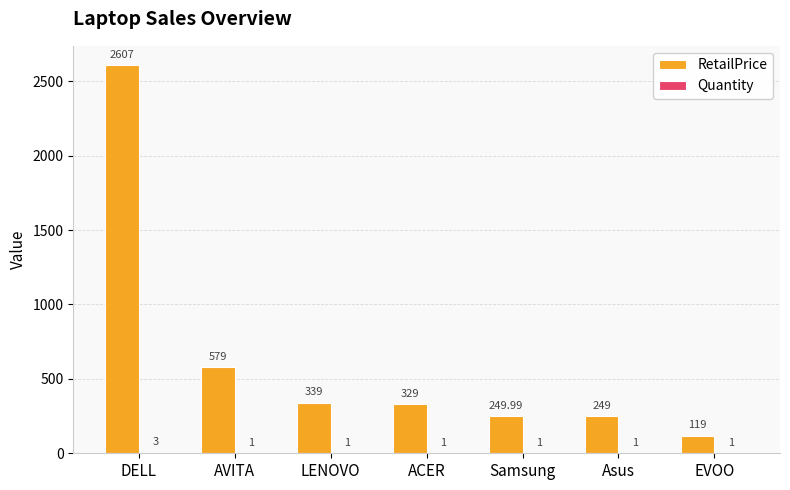

What is the sum of the RetailPrice values at Asus and LENOVO?

588.0